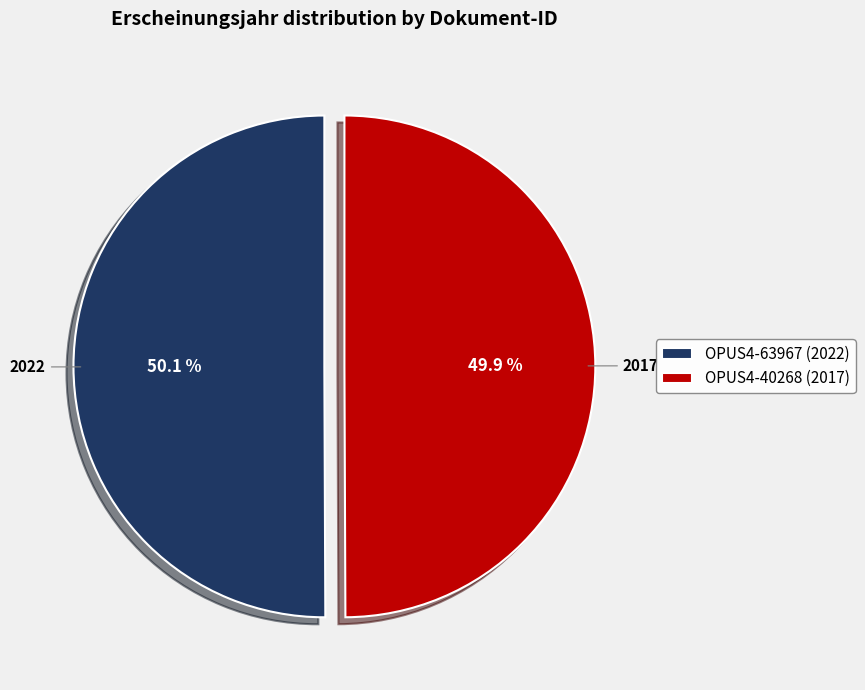

Is the sum of OPUS4-40268 (2017) and OPUS4-63967 (2022) greater than half?

Yes